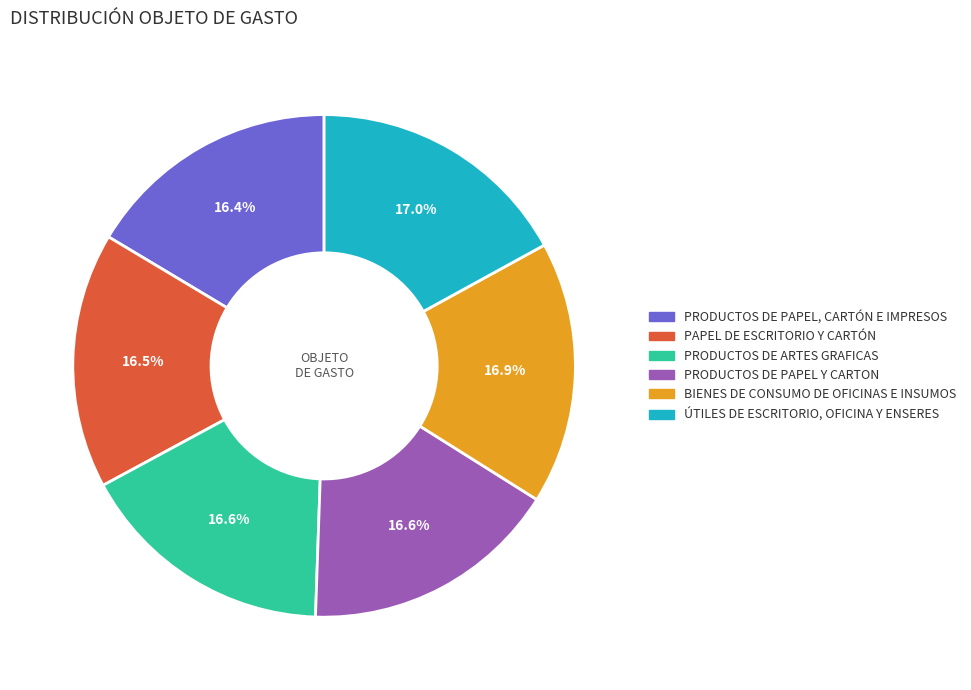

What is the total percentage of PRODUCTOS DE PAPEL Y CARTON and PRODUCTOS DE ARTES GRAFICAS?

33.2%